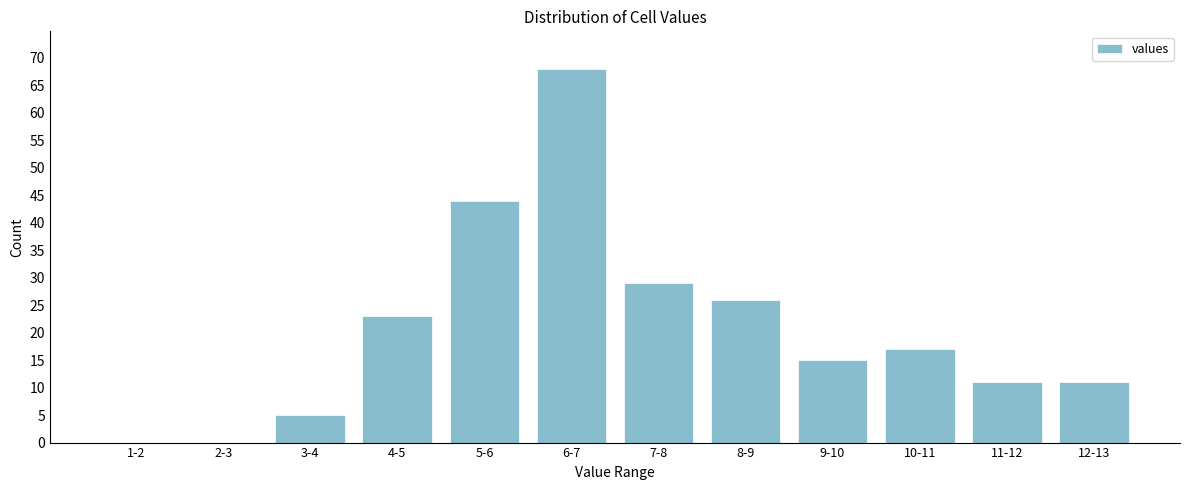

Reading right to left, list all the values displayed in this chart.

12-13=11	11-12=11	10-11=17	9-10=15	8-9=26	7-8=29	6-7=68	5-6=44	4-5=23	3-4=5	2-3=0	1-2=0